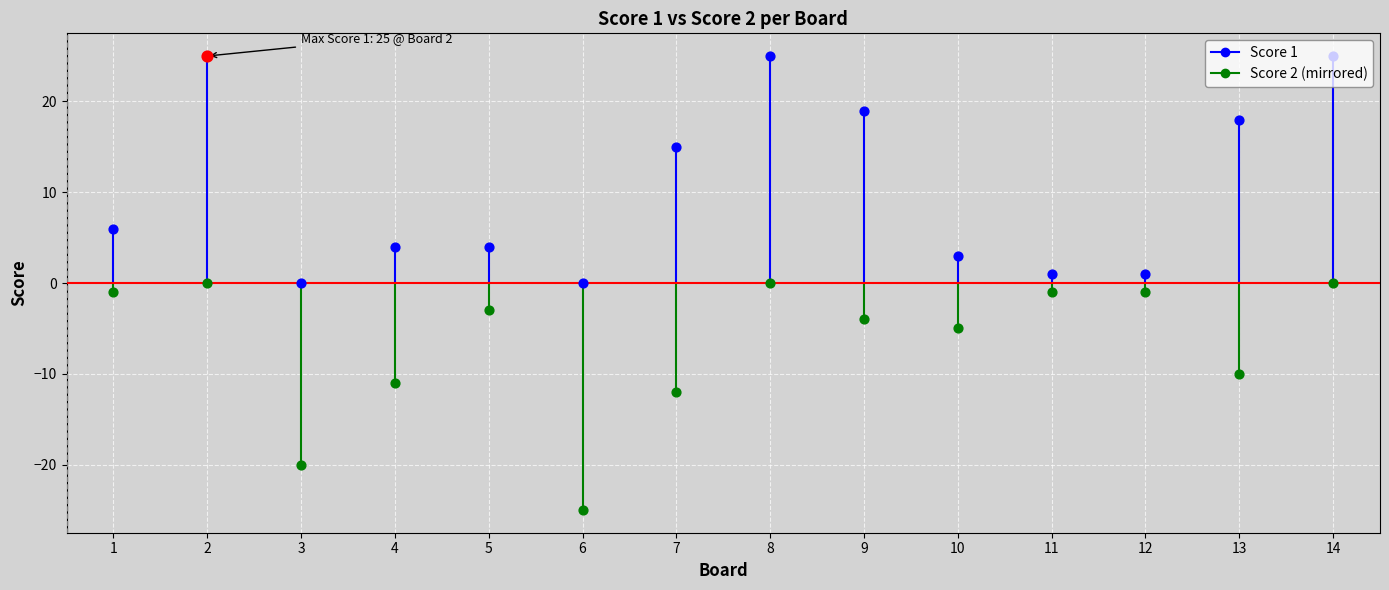

Which series has the widest spread of Y values?

Score 1